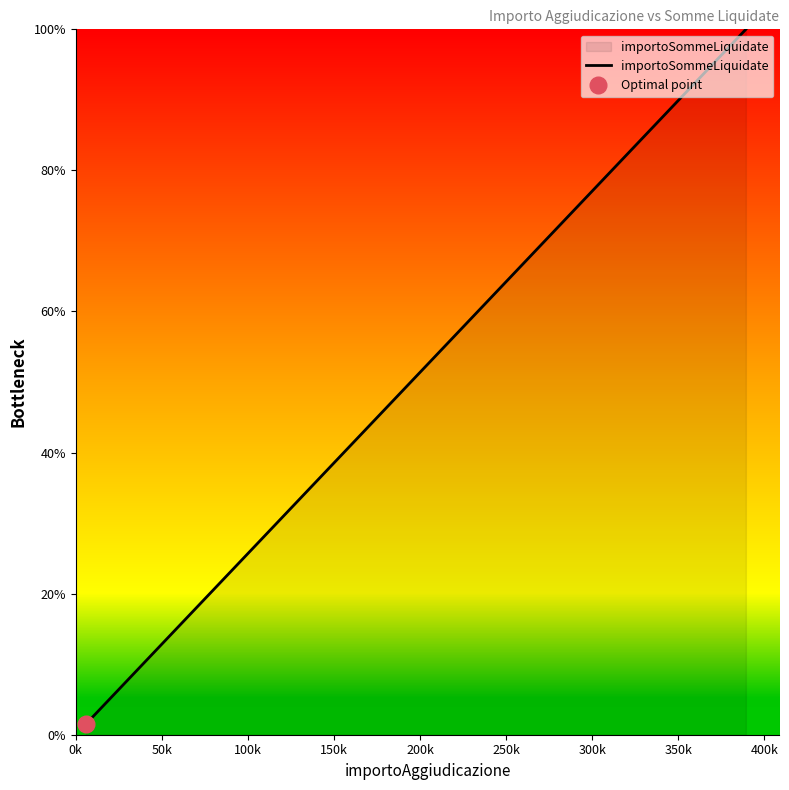

What is the average value?

22.6